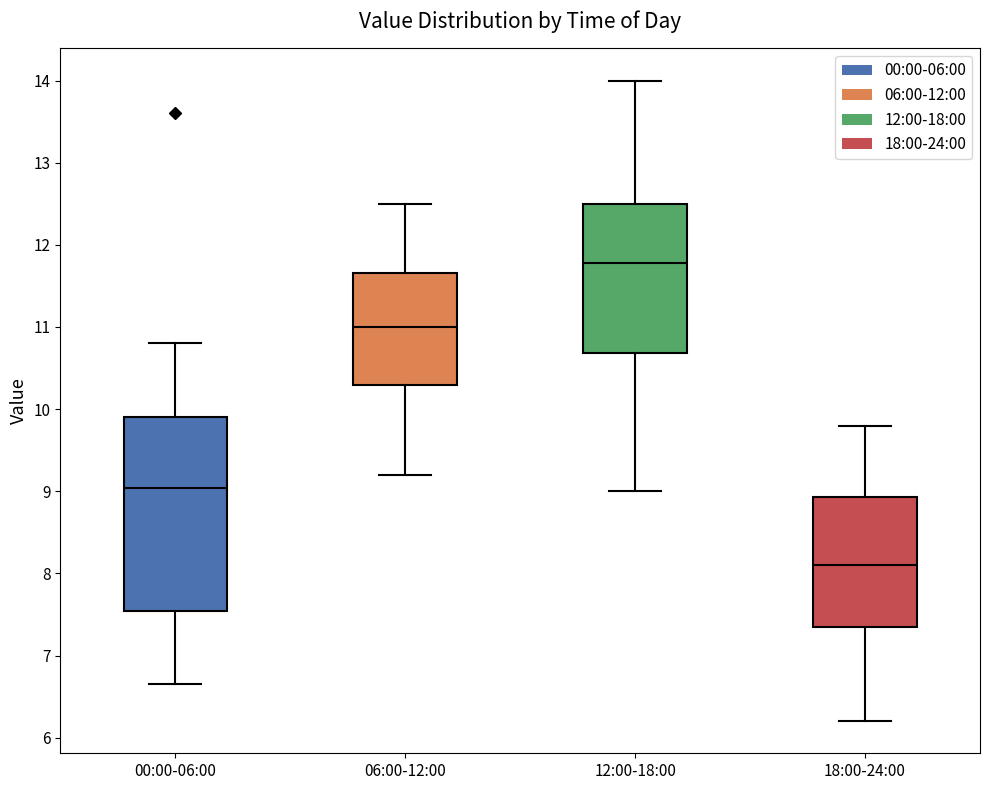

Which box has the lowest median line?

18:00-24:00